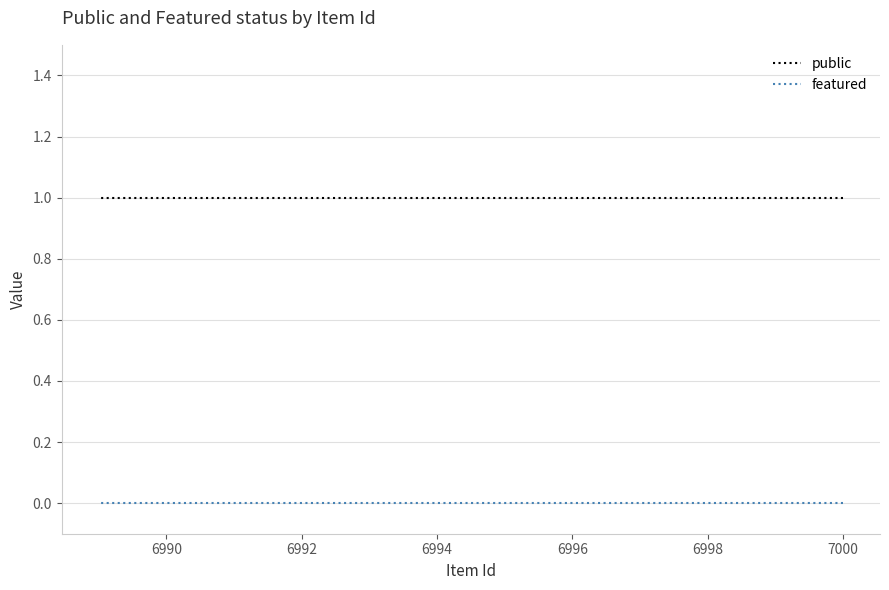

At 7000, list the series in order from largest to smallest.

public, featured